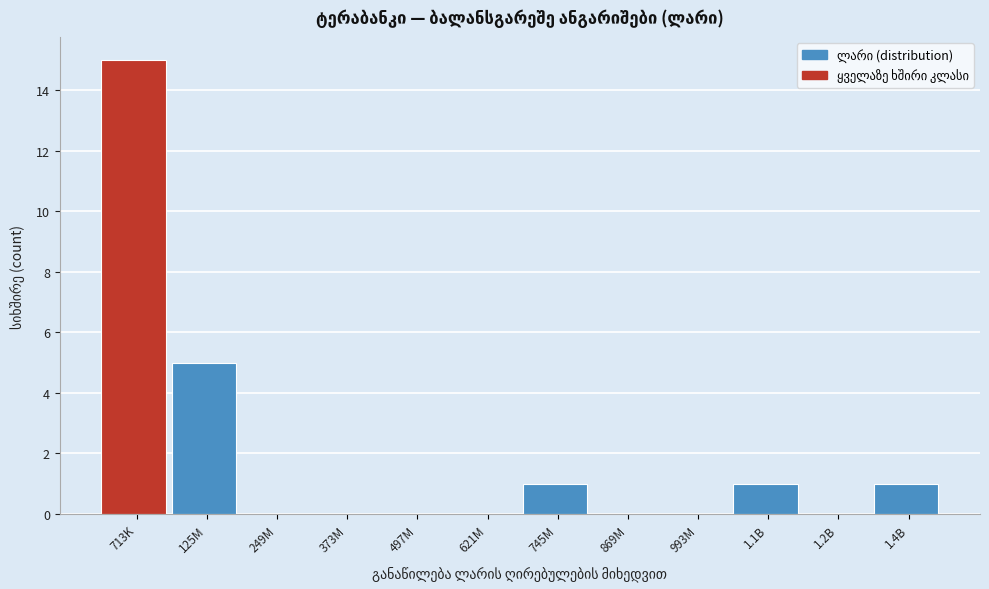

Reading left to right, transcribe all the data shown in this chart.

713K=15	125M=5	249M=0	373M=0	497M=0	621M=0	745M=1	869M=0	993M=0	1.1B=1	1.2B=0	1.4B=1